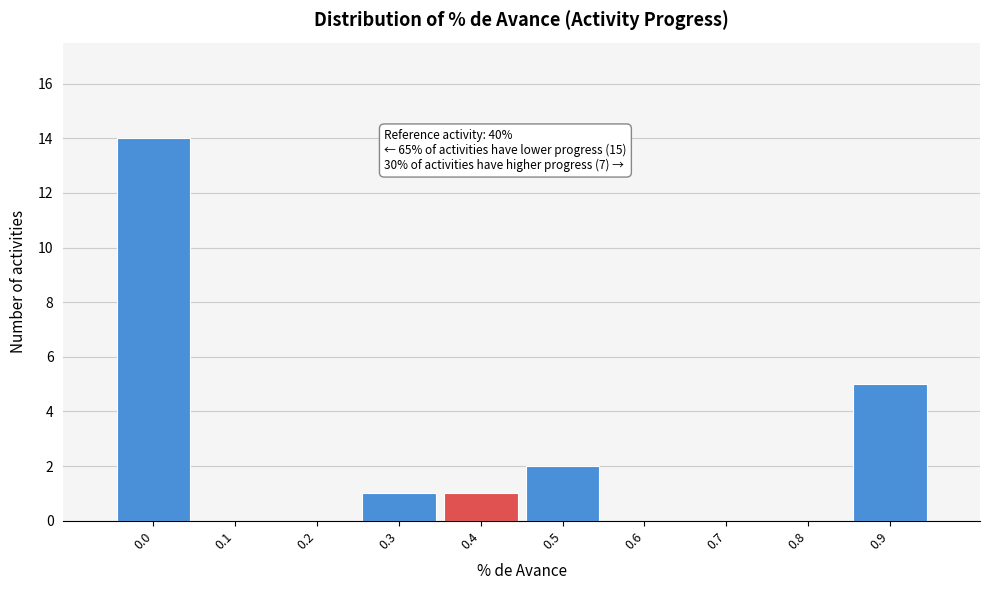

Reading left to right, extract all data points from this chart.

0.0=14	0.1=0	0.2=0	0.3=1	0.4=1	0.5=2	0.6=0	0.7=0	0.8=0	0.9=5